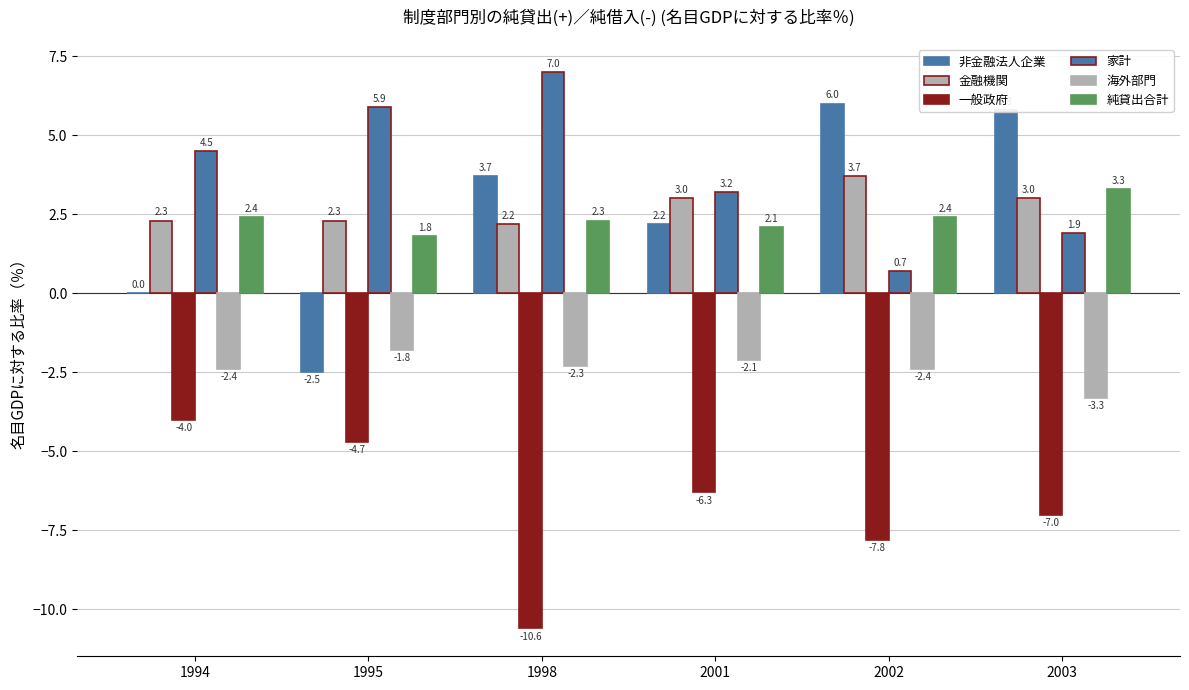

What is the difference between the maximum and minimum values in the 一般政府 series?

6.6